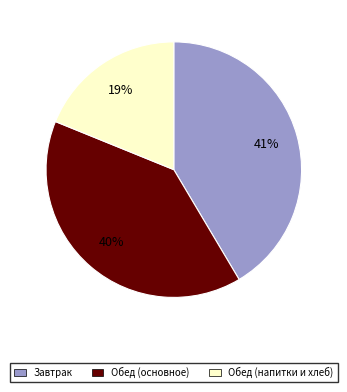

How many segments does this pie chart have?

3